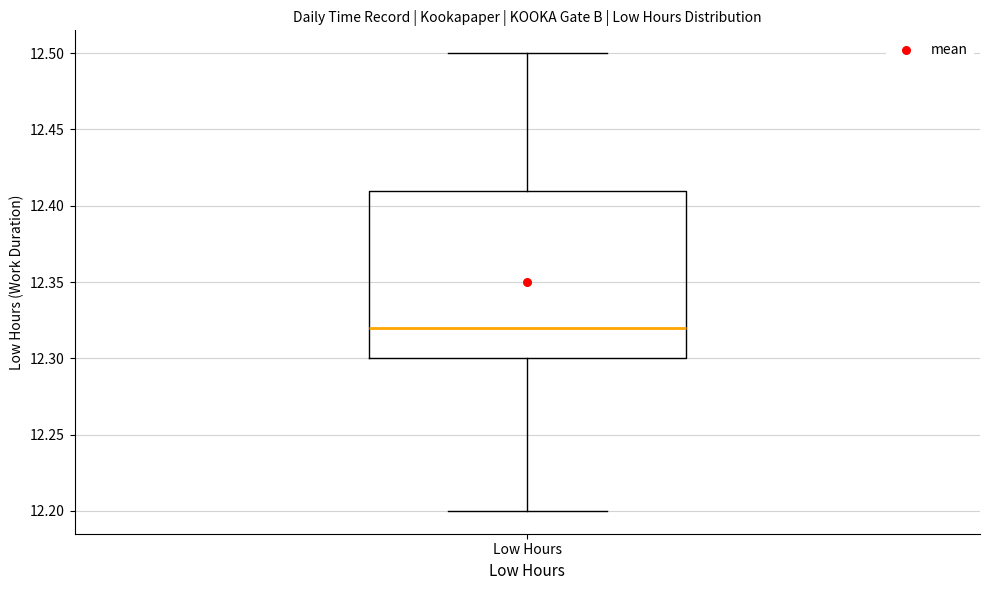

Read this box plot against the y-axis: the position of the median line, the range covered by the box, and the ends of both whiskers. The values are not printed on the chart, so give them approximately, as read against the axis.

median 12.32, box 12.30 to 12.41, whiskers 12.20 to 12.50